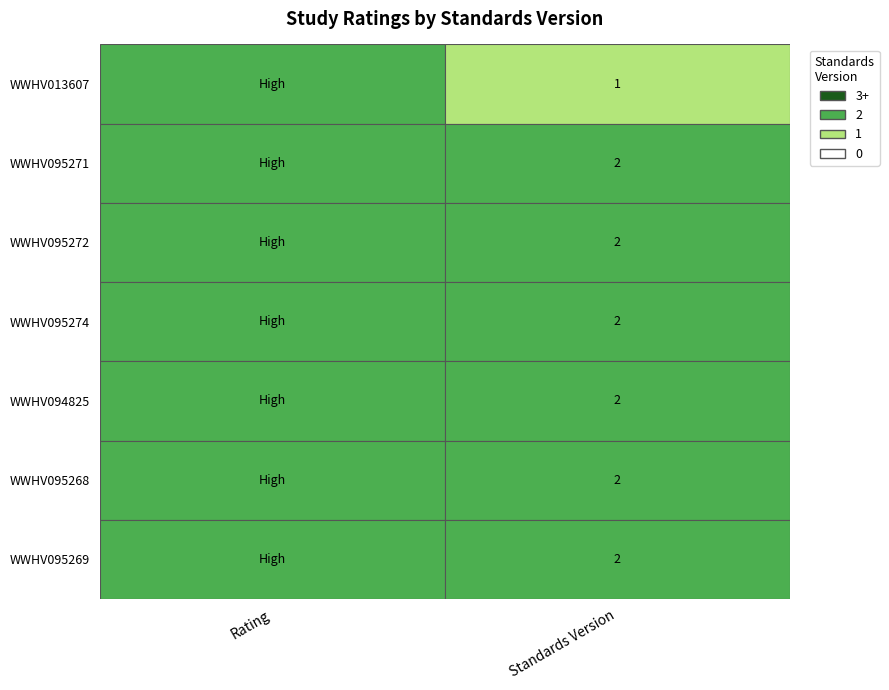

The chart shows a value of 3 at 5. True or false?

False